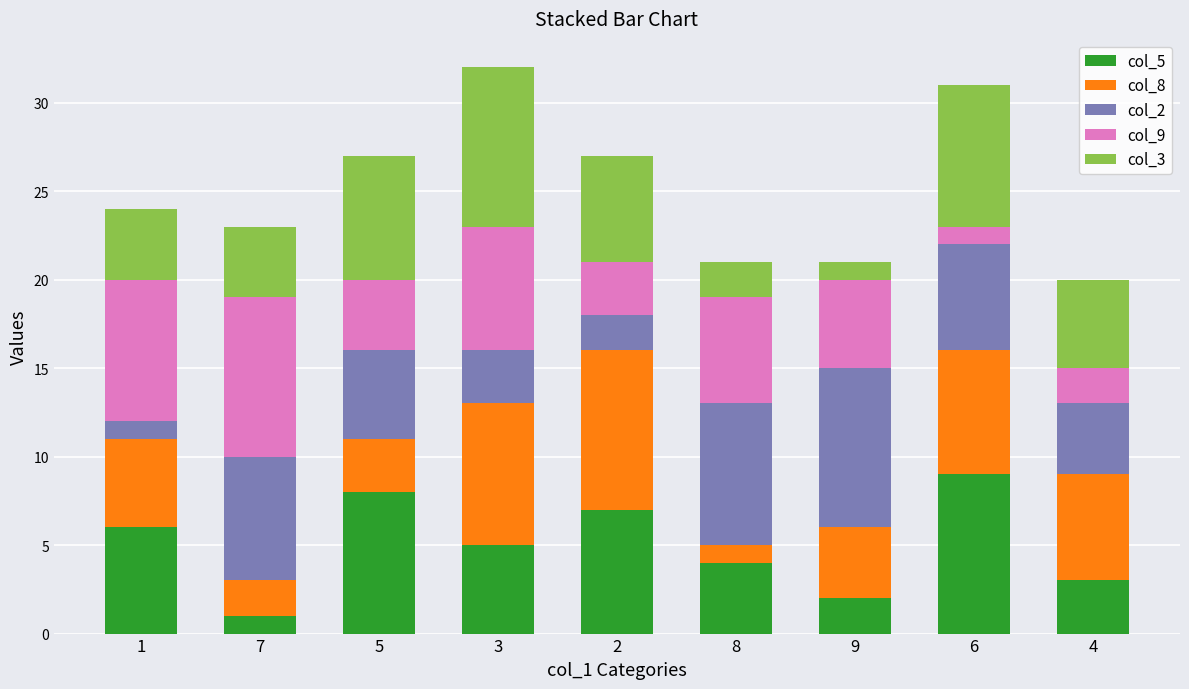

True or false: col_5 has a value of 9 at 6.

True